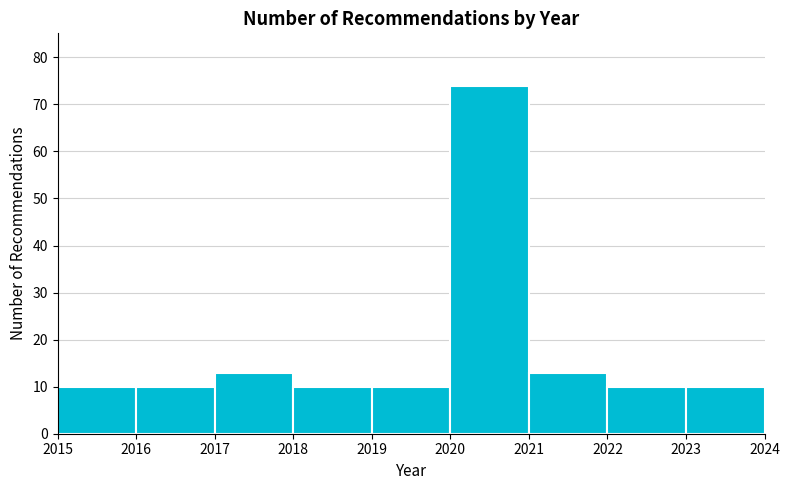

Reading left to right, transcribe this chart: for each bar, give the range it covers on the x-axis and its height. The values are not printed on the chart, so give them approximately, as read against the axis.

2015 to 2016: 10
2016 to 2017: 10
2017 to 2018: 13
2018 to 2019: 10
2019 to 2020: 10
2020 to 2021: 74
2021 to 2022: 13
2022 to 2023: 10
2023 to 2024: 10